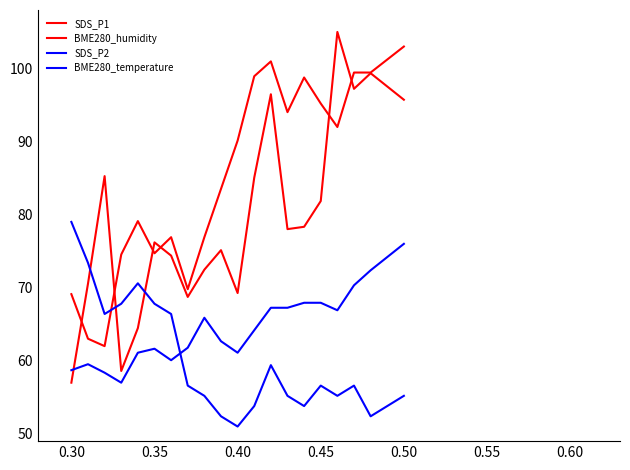

What is the highest value of the BME280_humidity series?

103.0